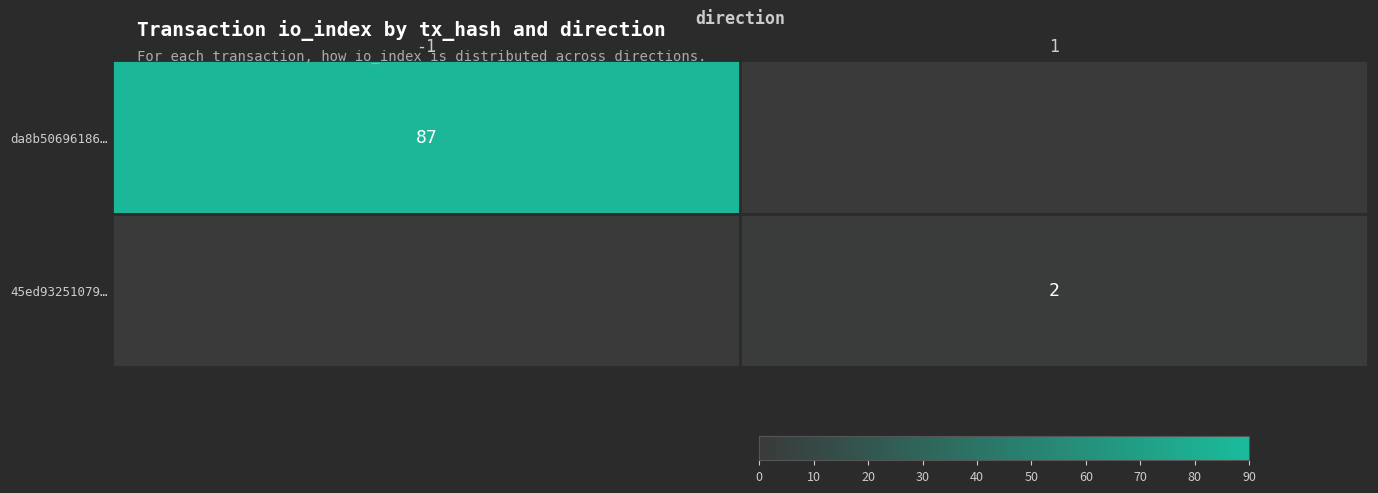

At which category is the sum across all series the highest?

-1